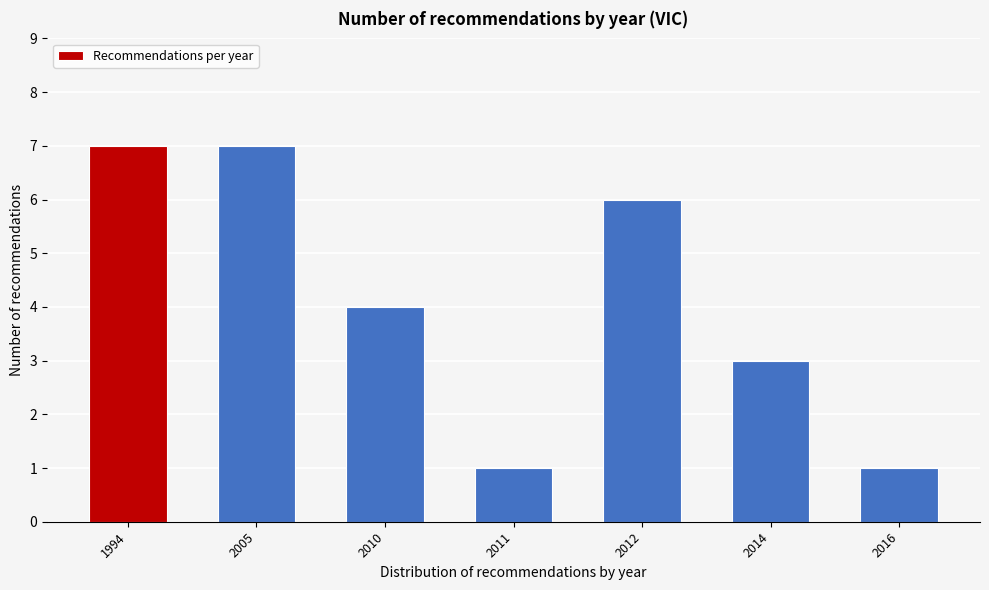

Reading left to right, what are all the values shown in this chart?

7	7	4	1	6	3	1